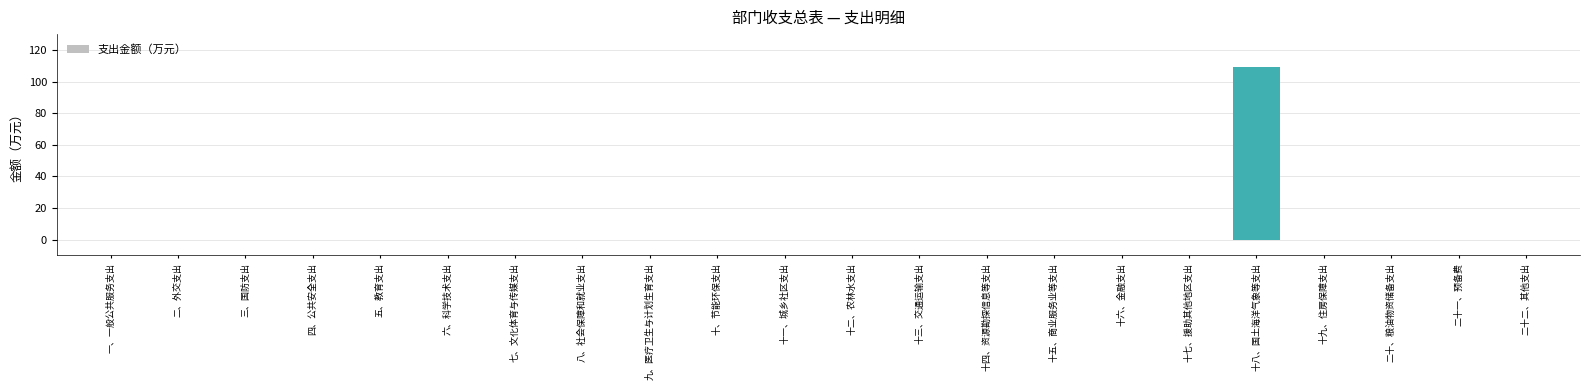

Are the bars horizontal?

No